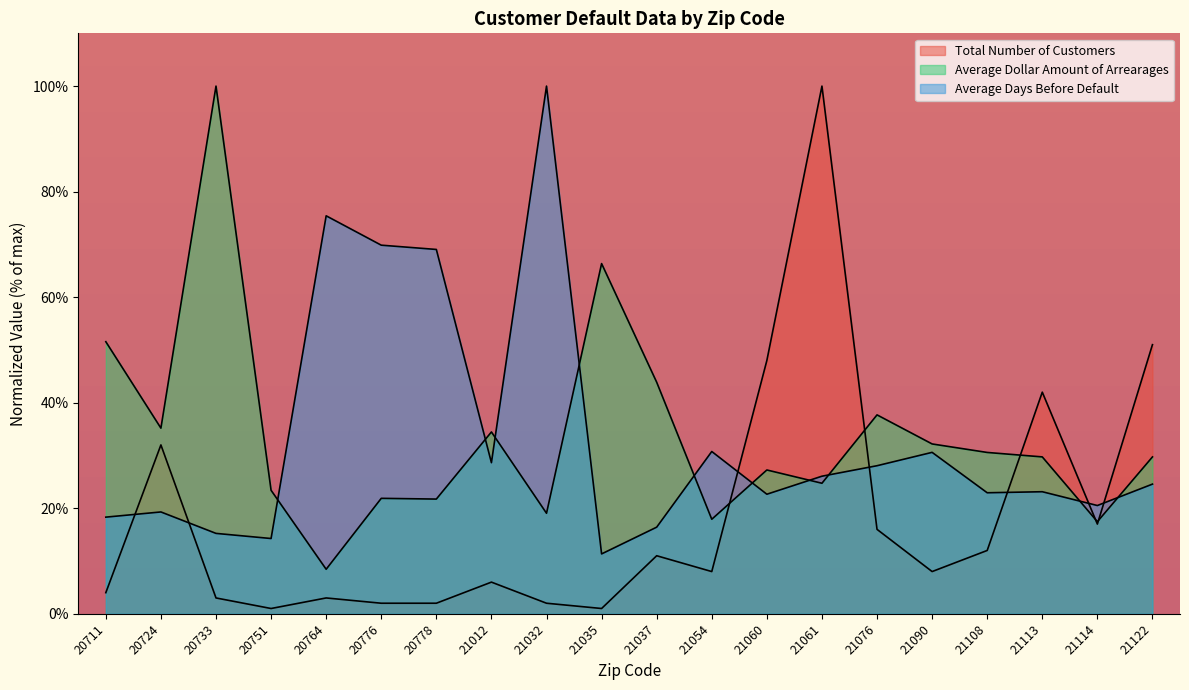

Which category has the highest value across all series?

21061